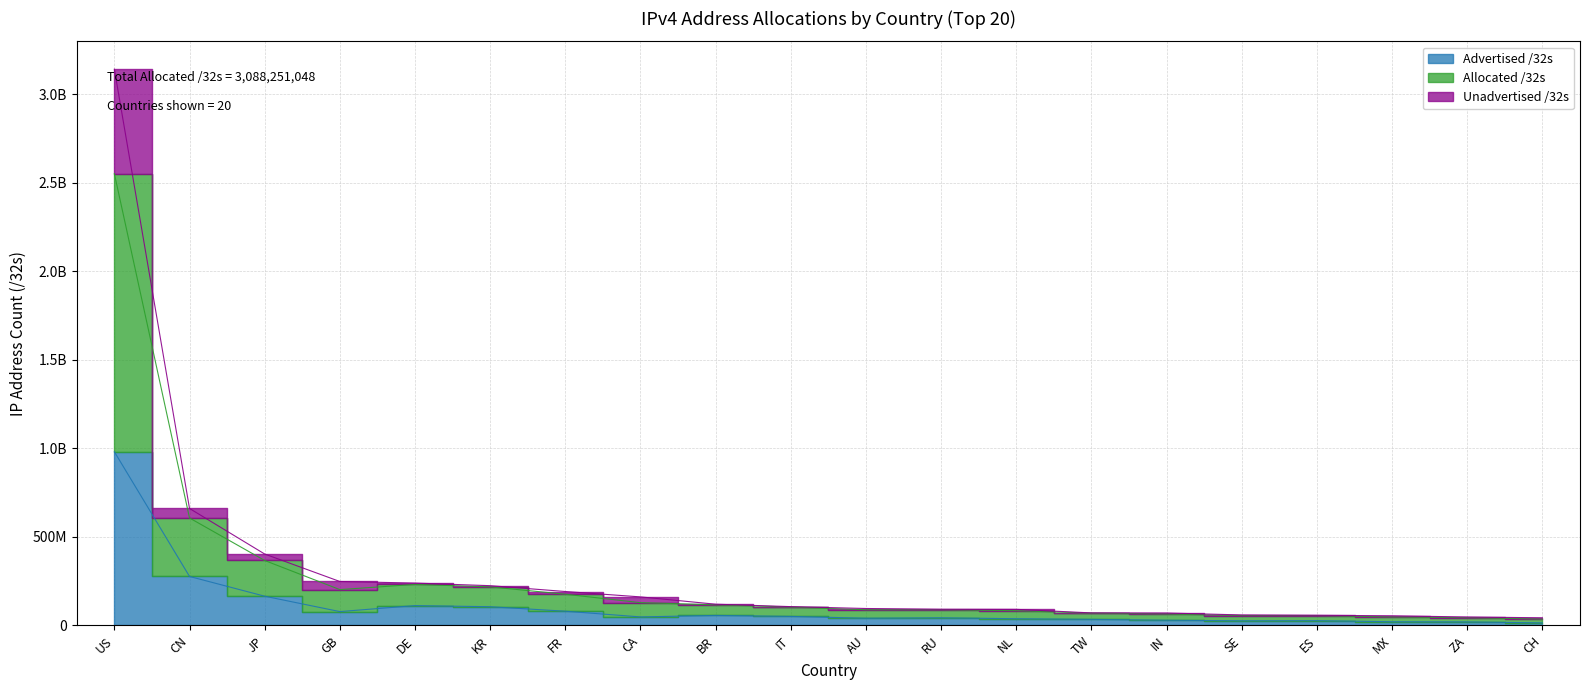

At which category does Unadvertised /32s reach its first local peak?

DE